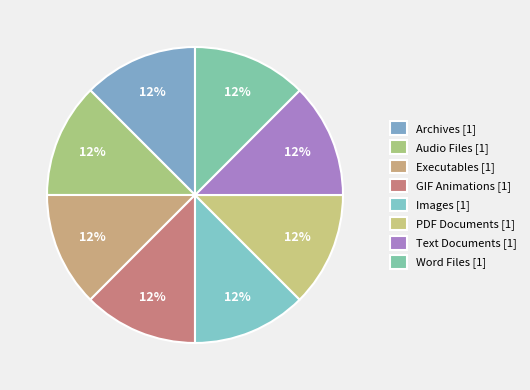

Count the number of slices in the pie.

8